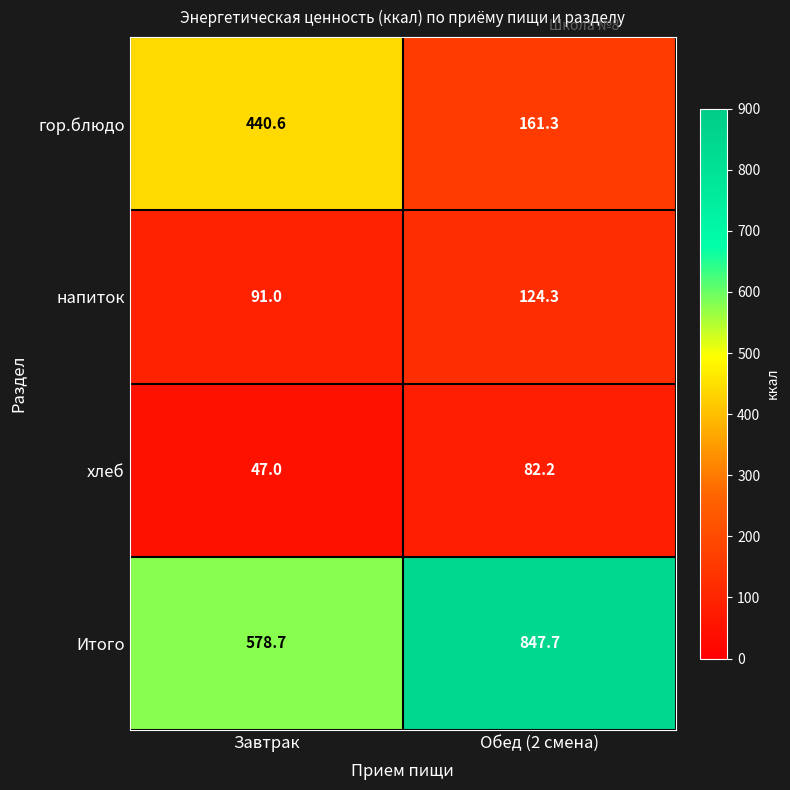

Which series changed the most between Завтрак and Обед (2 смена)?

гор.блюдо